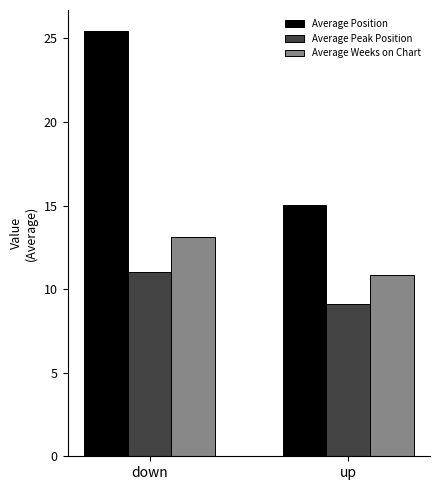

What is the label of the 1st bar from the left?

down